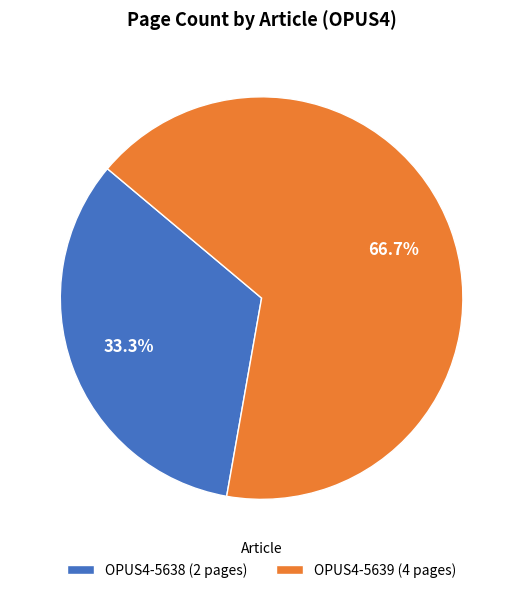

To the nearest percent, what is the difference between the largest and smallest slice percentages?

33%